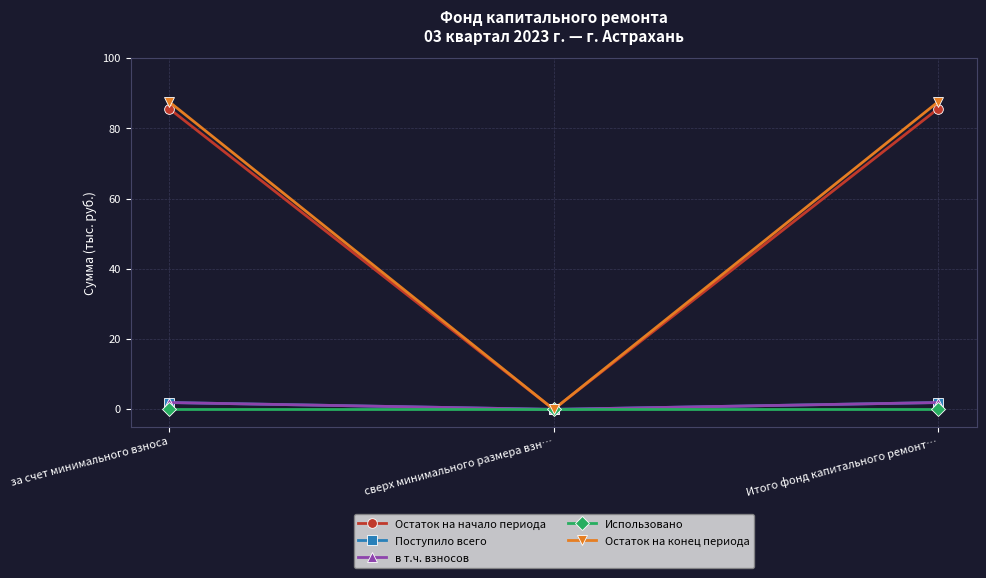

Rank the categories by Остаток на начало периода value from highest to lowest.

за счет минимального взноса, Итого фонд капитального ремонт…, сверх минимального размера взн…